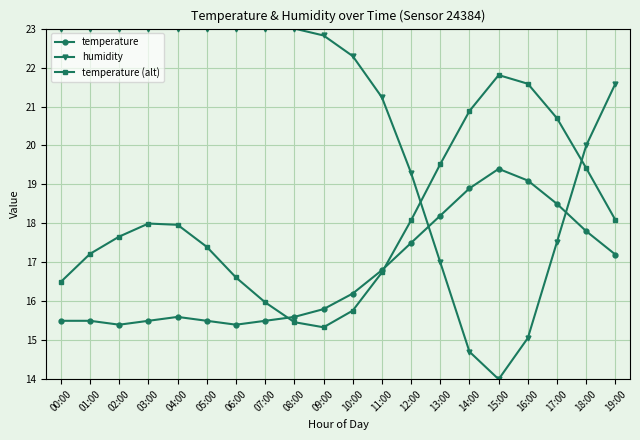

True or false: temperature (alt) has a value of 15.8 at 10:00.

True